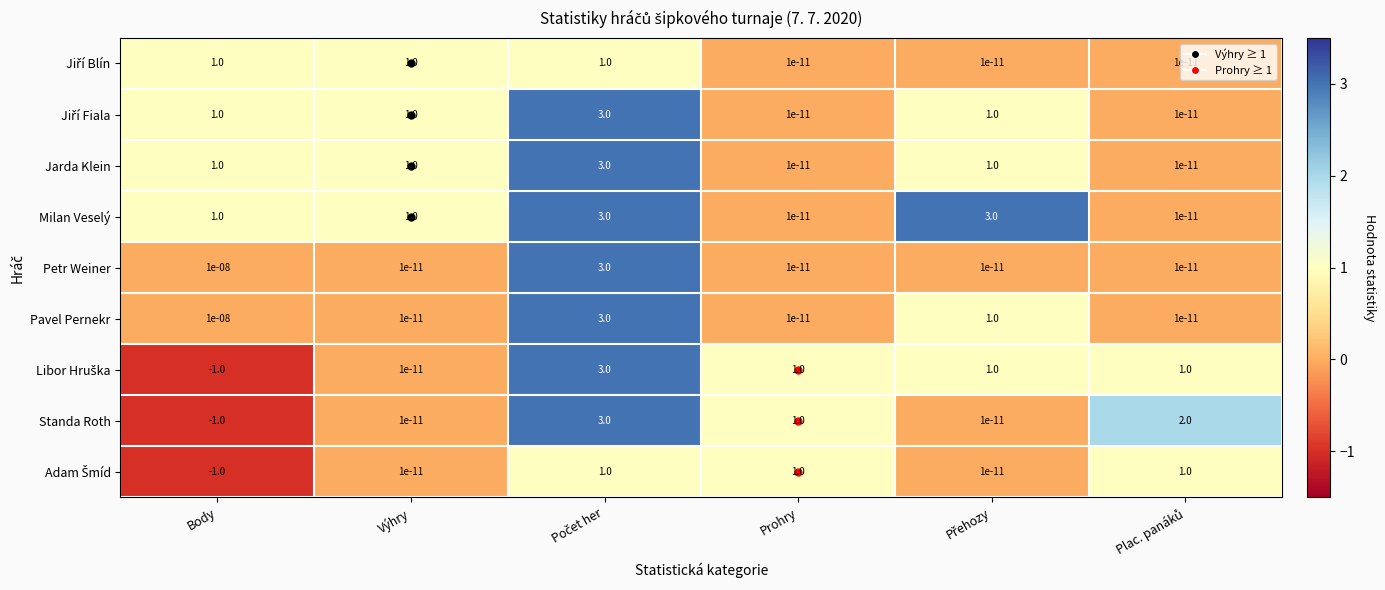

Where is Standa Roth nearest to the value 1?

Prohry